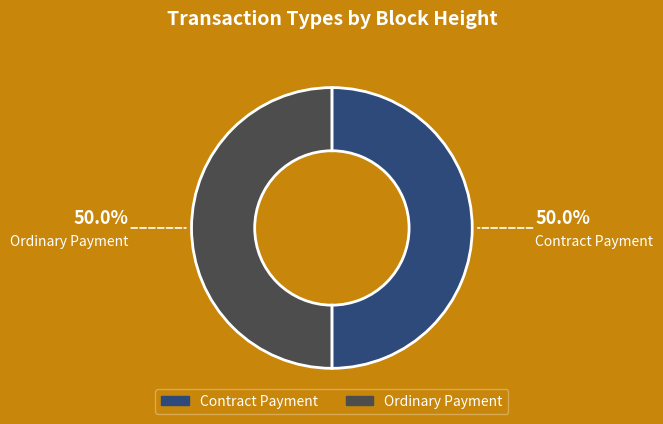

Is the sum of Contract Payment and Ordinary Payment greater than half?

Yes